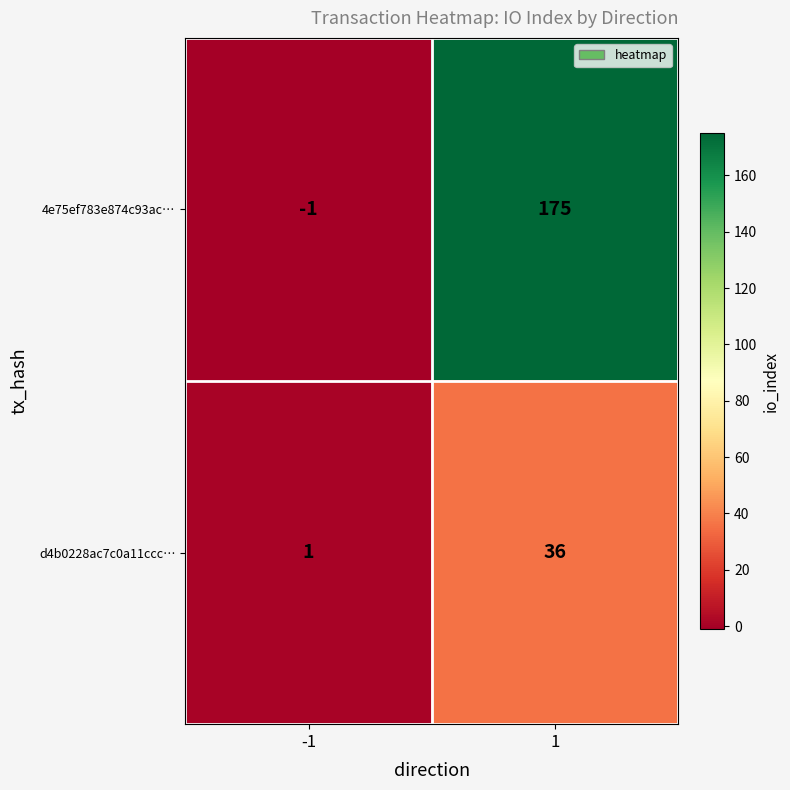

Reading left to right, what are all the values shown in this chart?

4e75ef783e874c93ac…: -1=-1	1=175
d4b0228ac7c0a11ccc…: -1=1	1=36